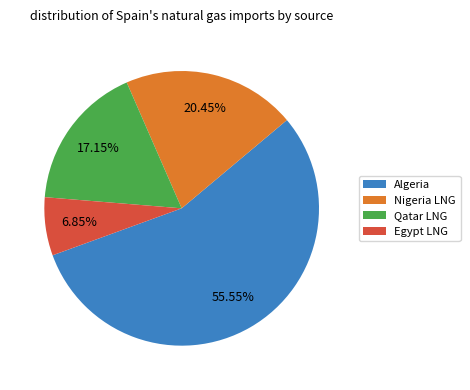

Count the number of slices in the pie.

4